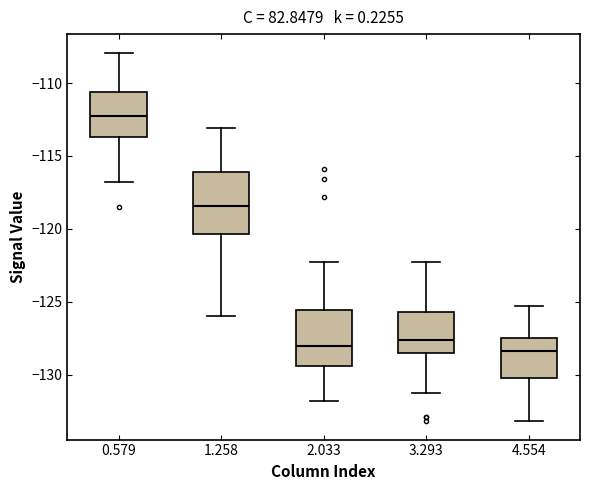

Where does the median line of the box at x = 1.258 sit on the y-axis? The values are not printed on the chart, so give them approximately, as read against the axis.

-118.5